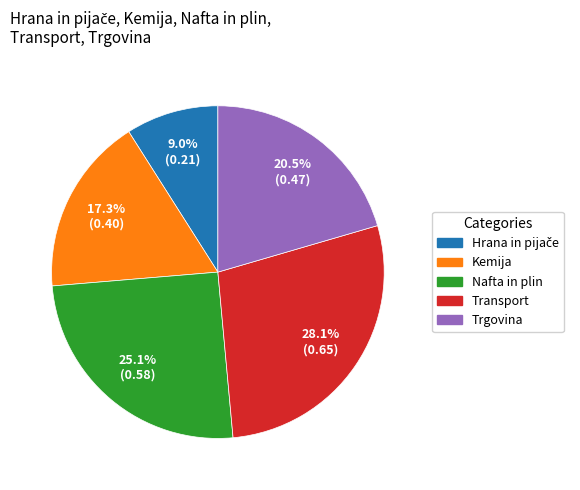

To the nearest percent, what is the difference between the Transport and Nafta in plin slice percentages?

3%